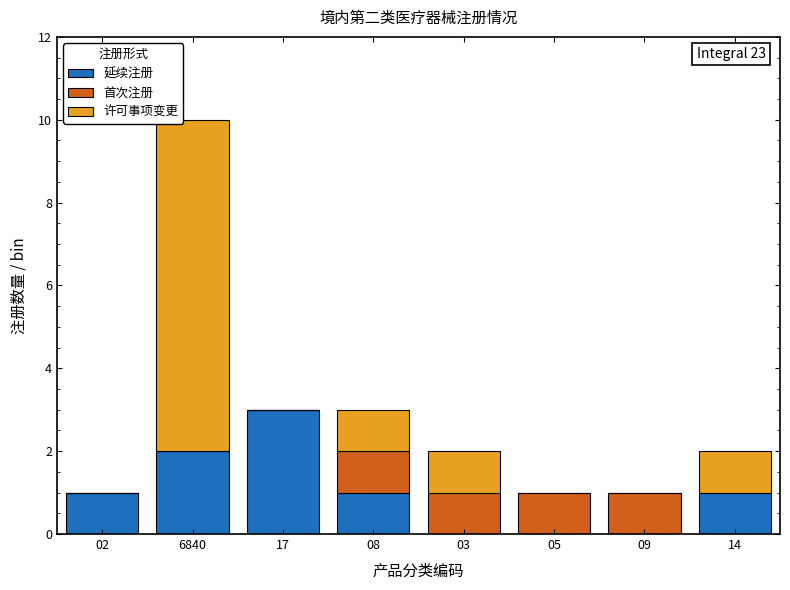

Reading left to right, list the values for the 延续注册 series.

02=1	6840=2	17=3	08=1	03=0	05=0	09=0	14=1